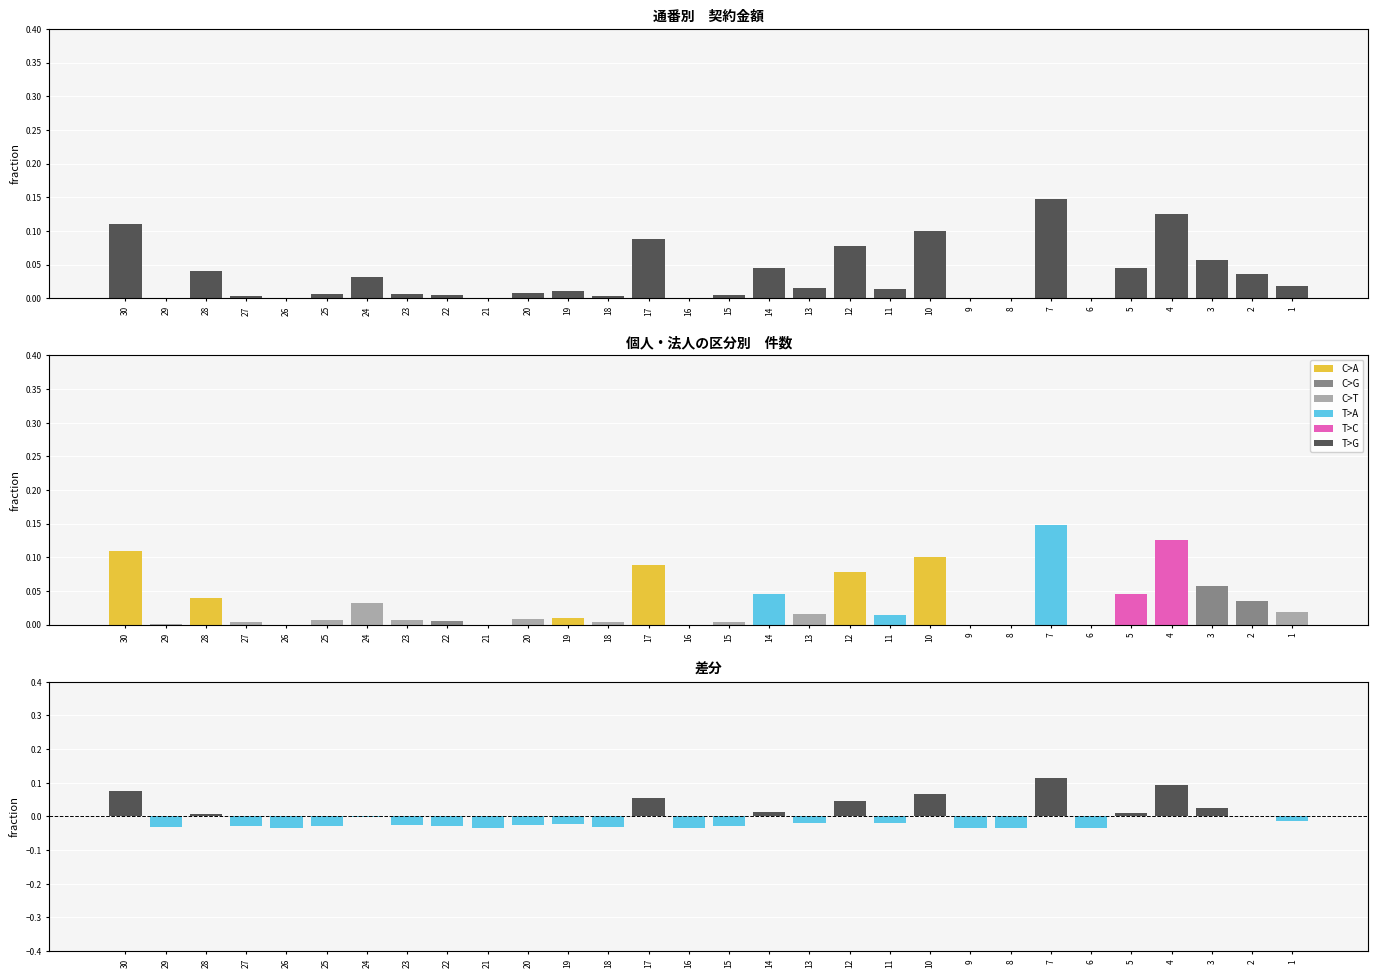

Reading left to right, transcribe all the data shown in this chart.

個人・法人: 0.1	0.0	0.0	0.0	0.0	0.0	0.0	0.0	0.0	0.0	0.0	0.0	0.0	0.1	0.0	0.0	0.0	0.0	0.1	0.0	0.1	0.0	0.0	0.1	0.0	0.0	0.1	0.1	0.0	0.0
差分: 0.1	-0.0	0.0	-0.0	-0.0	-0.0	-0.0	-0.0	-0.0	-0.0	-0.0	-0.0	-0.0	0.1	-0.0	-0.0	0.0	-0.0	0.0	-0.0	0.1	-0.0	-0.0	0.1	-0.0	0.0	0.1	0.0	0.0	-0.0